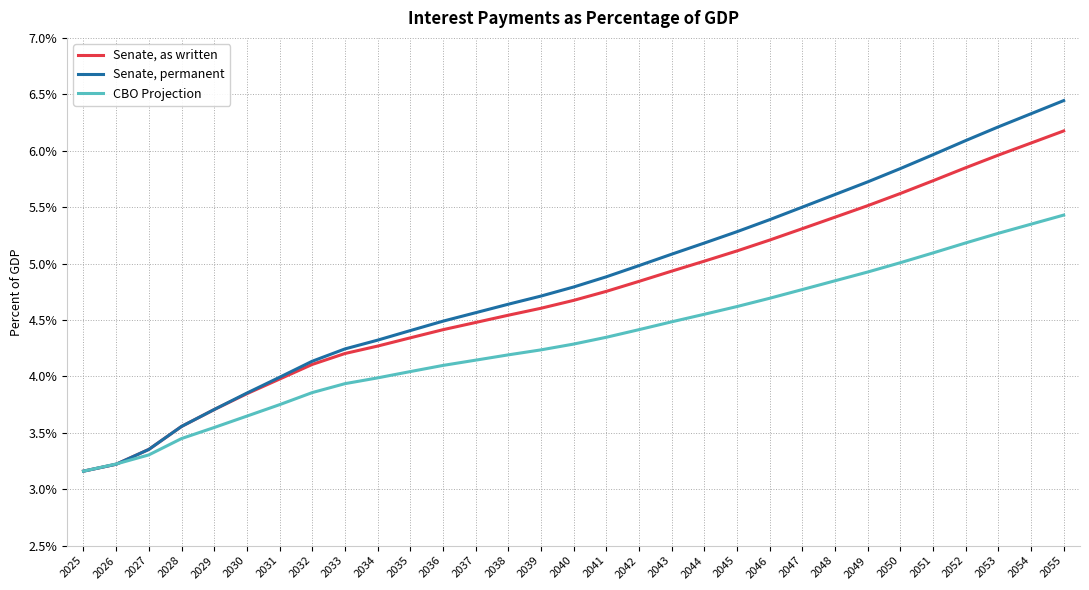

The Senate, as written series shows 5.3 at 2047. True or false?

True